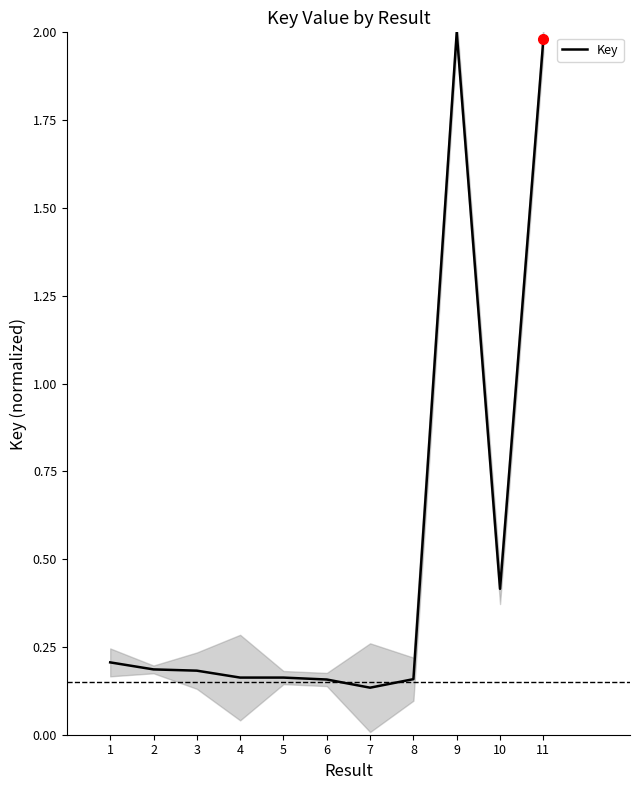

The chart shows a value of 0.2 at 10. True or false?

False